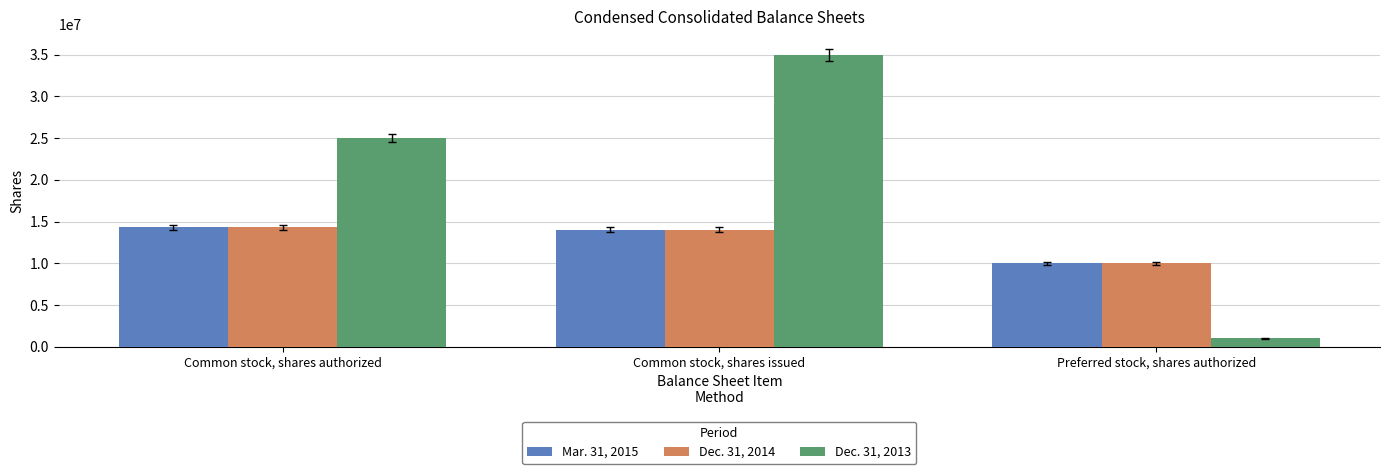

True or false: Dec. 31, 2014 has a value of 3937999 at Common stock, shares authorized.

False